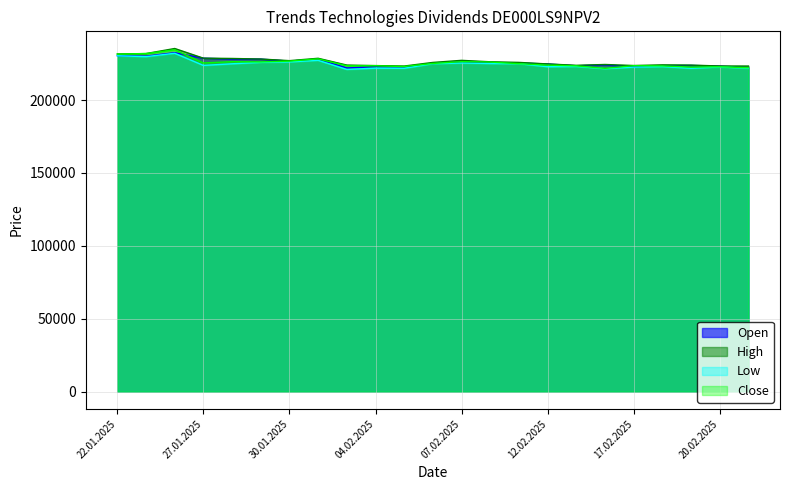

Which series changed the most between 06.02.2025 and 12.02.2025?

Low